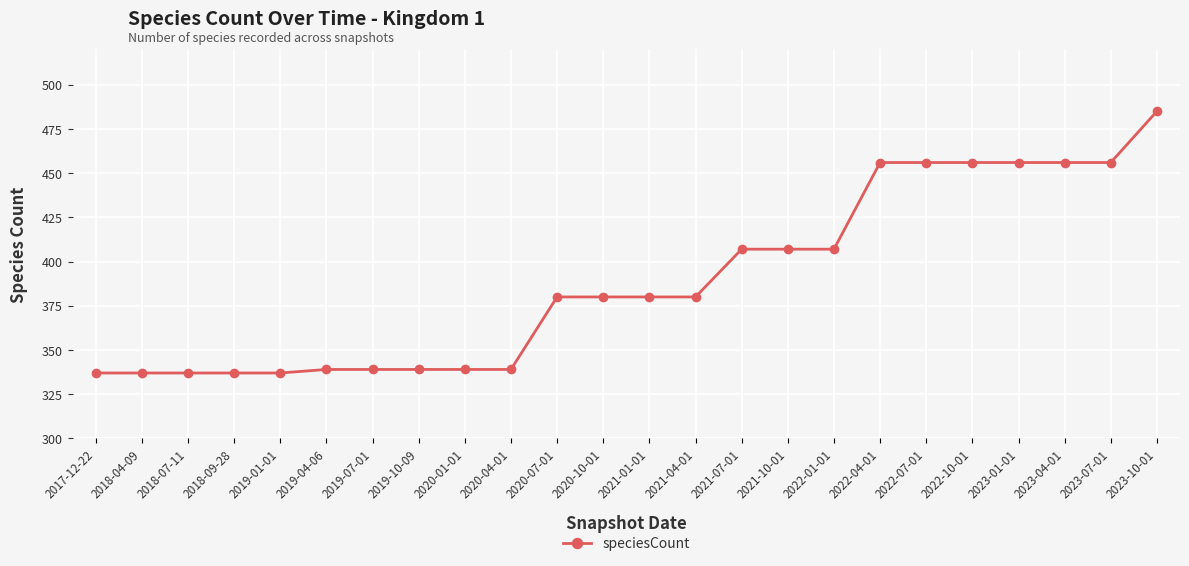

What is the smallest value displayed?

337